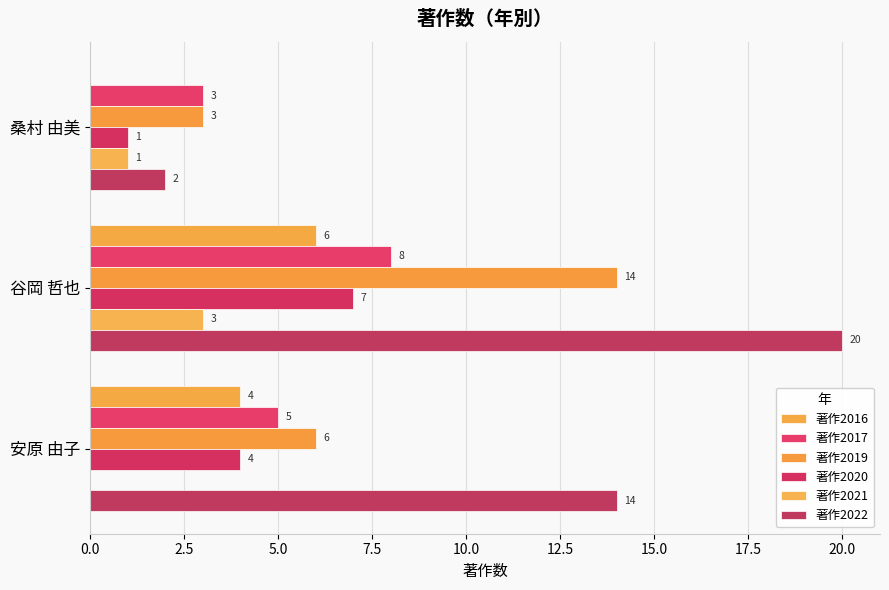

Count the number of data series in this chart.

6